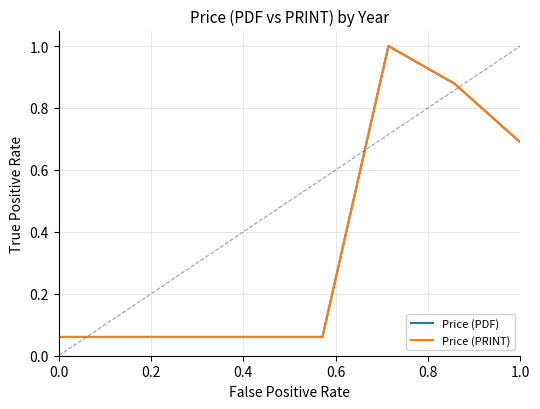

True or false: Price (PDF) and Price (PRINT) cross at least once.

False